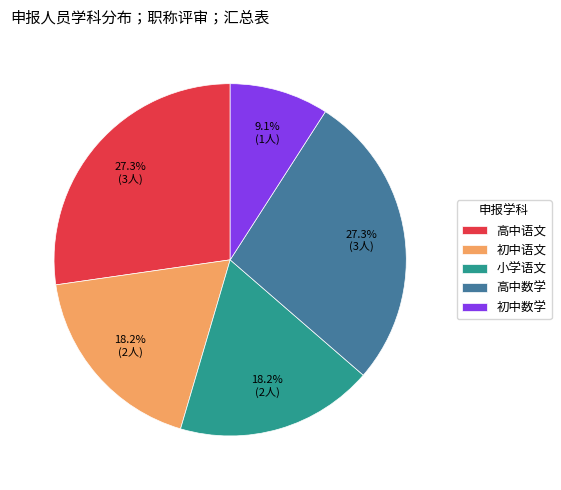

The 初中数学 slice represents 1% of the pie. True or false?

False